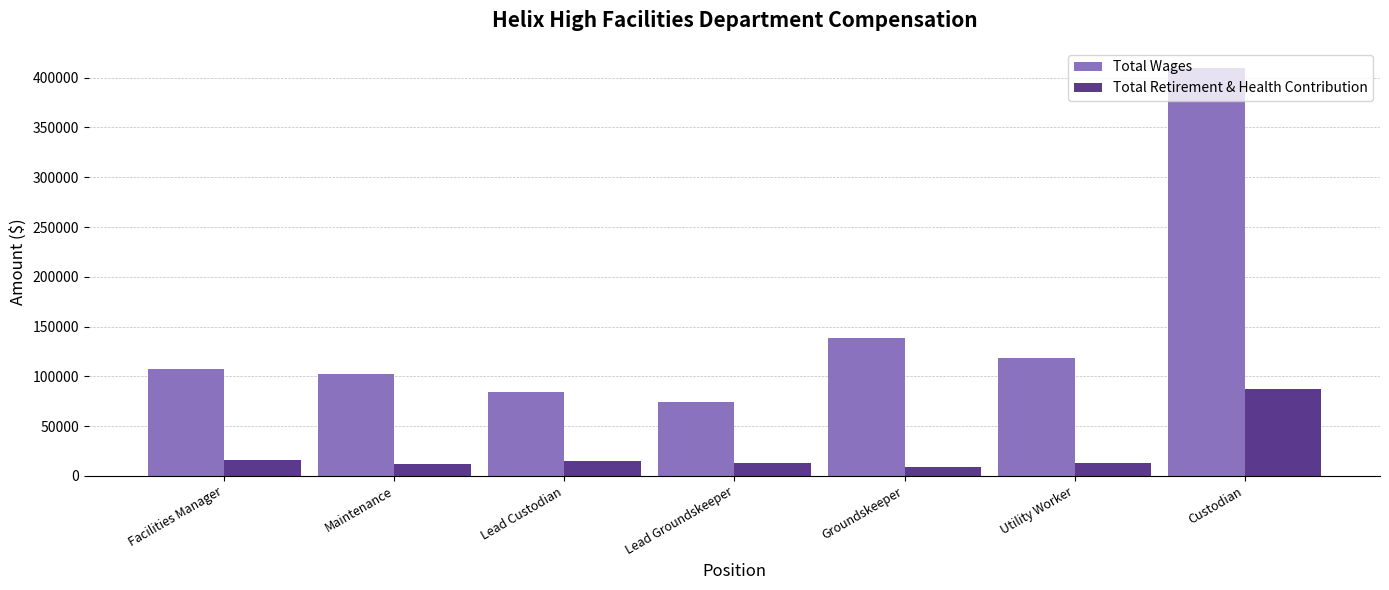

What is the greatest value displayed?

409477